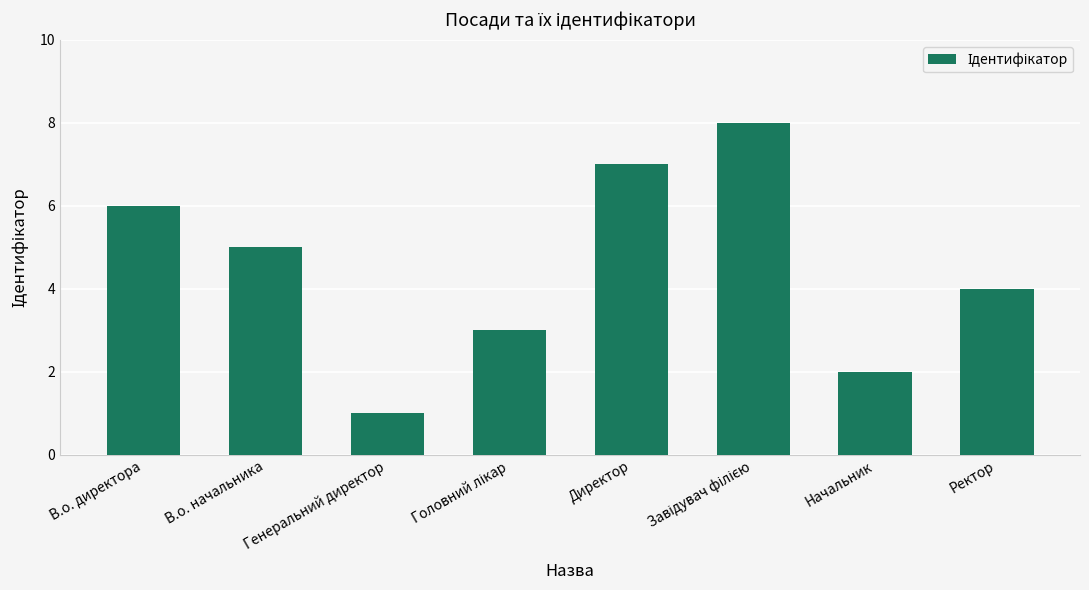

Is it true that the value at В.о. директора is 6?

True